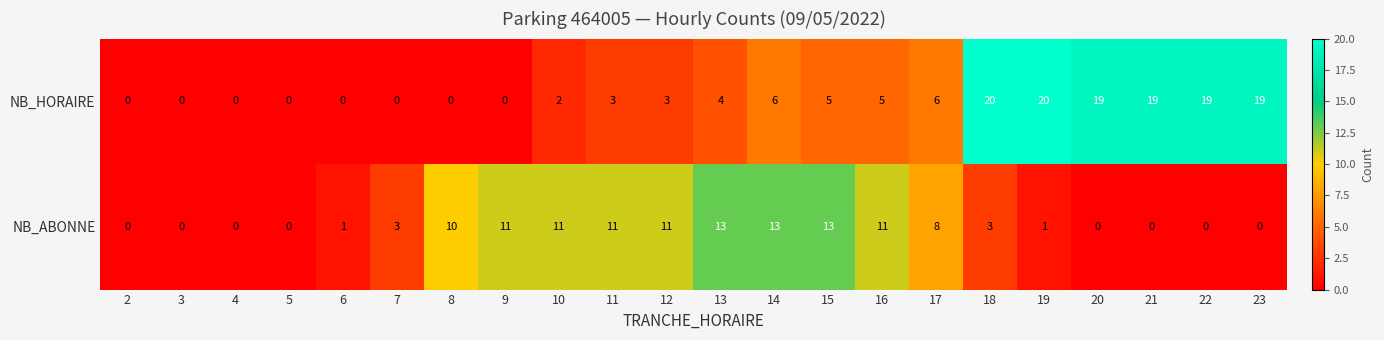

List the series in order of their overall mean, highest first.

NB_HORAIRE, NB_ABONNE